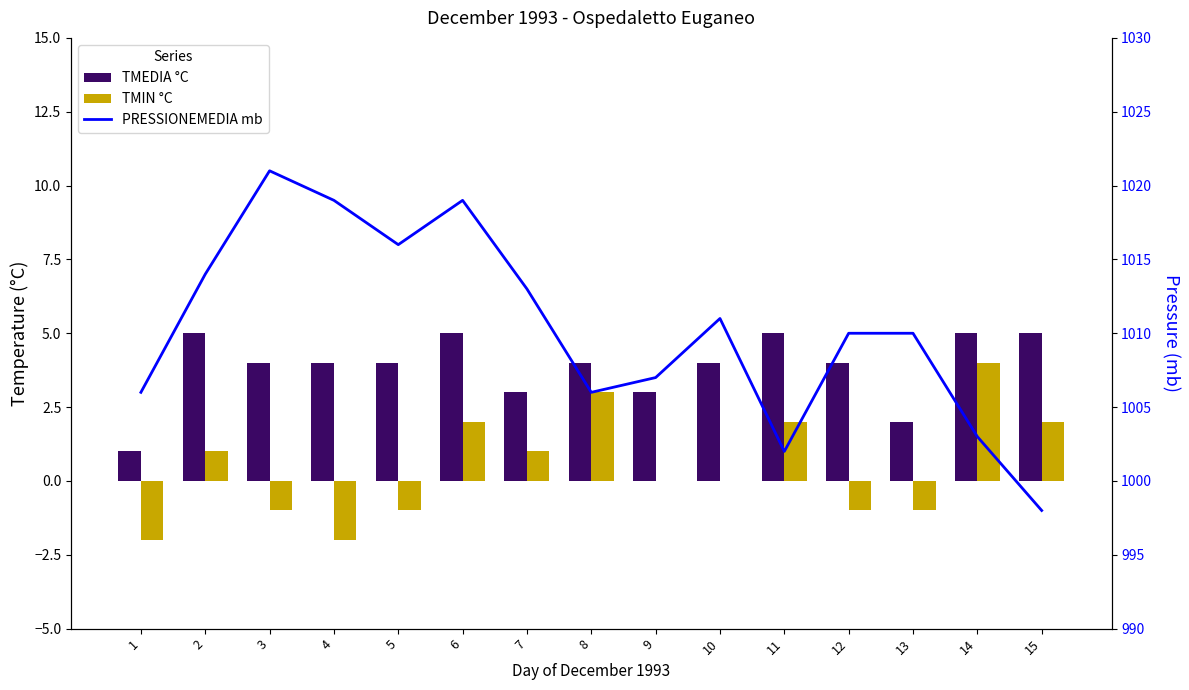

List the labels in order of TMEDIA °C value, largest first.

2, 6, 11, 14, 15, 3, 4, 5, 8, 10, 12, 7, 9, 13, 1